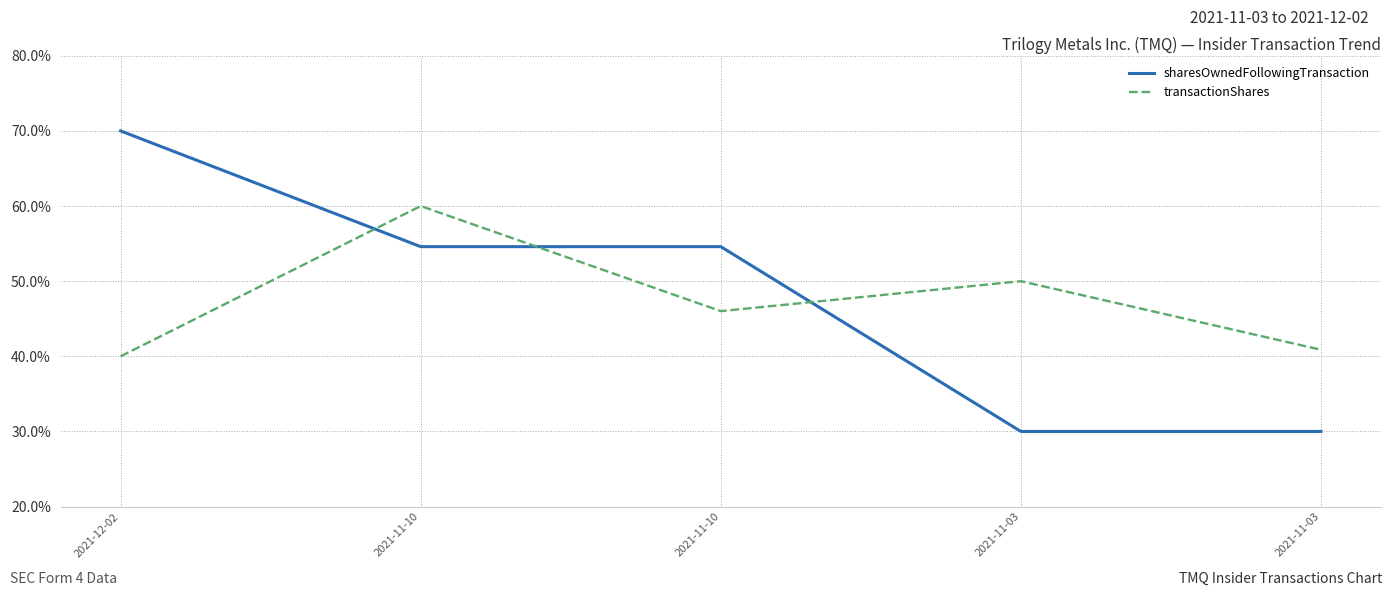

What is the approximate value of sharesOwnedFollowingTransaction at 2021-11-10?

54.6